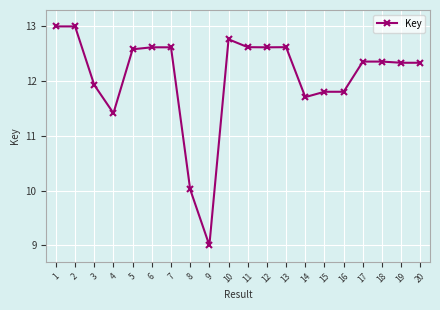

Which has a higher value, 7 or 10?

10